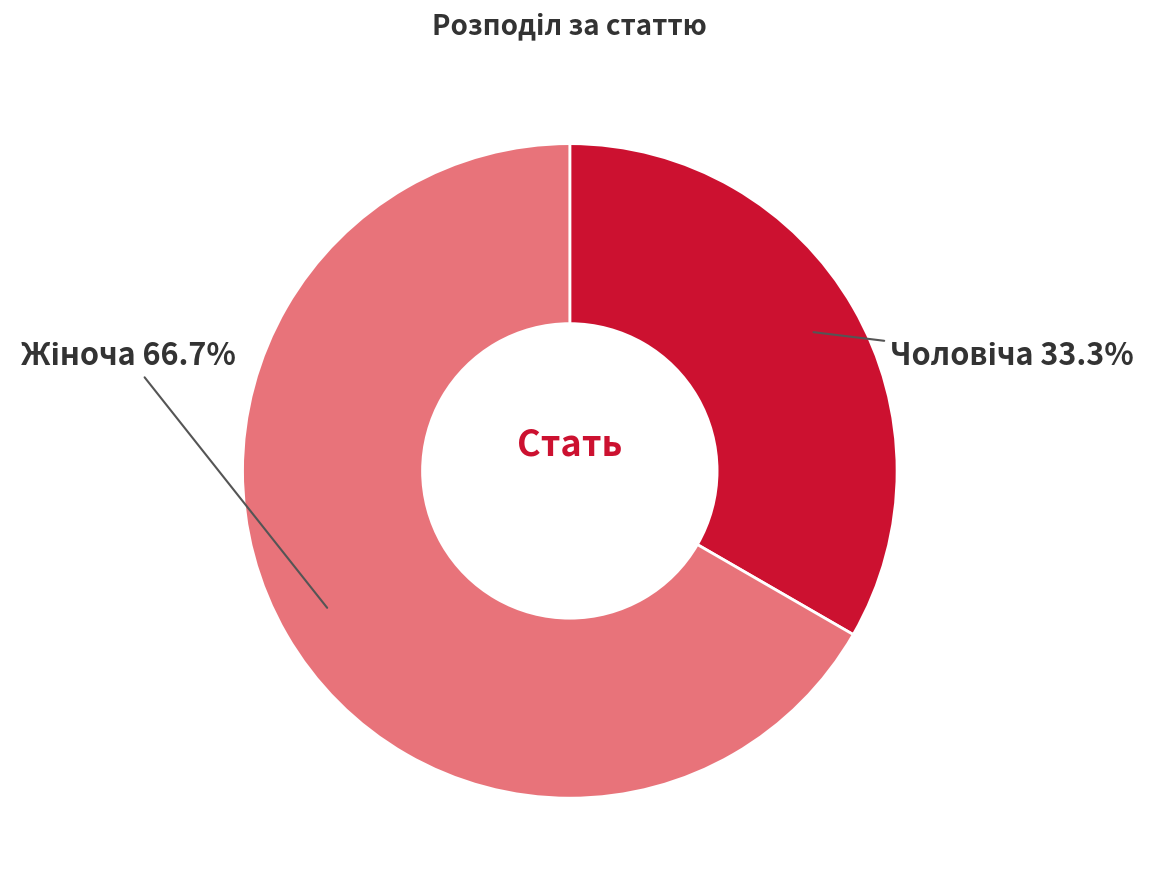

How many slices are in this pie chart?

2